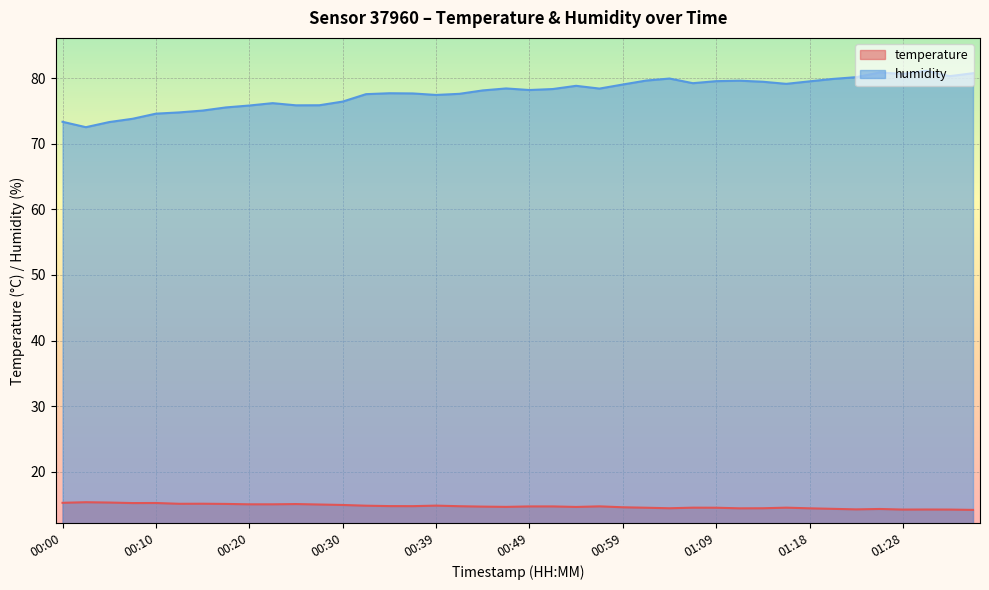

True or false: humidity has more than 1 interior local peaks.

True